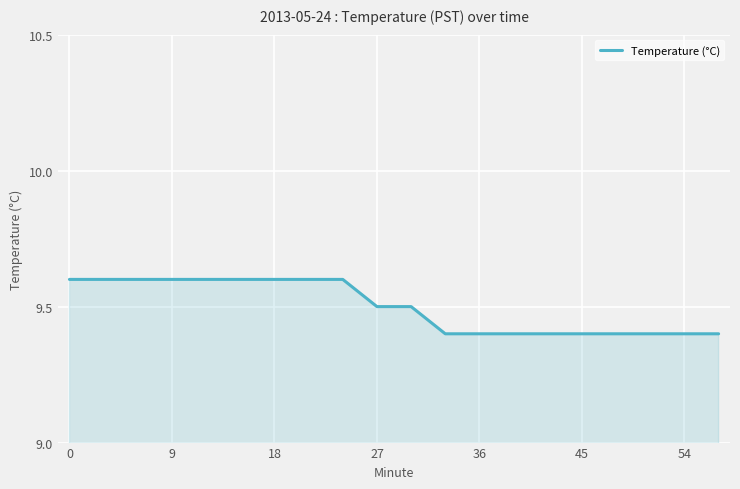

What is the smallest value displayed?

9.4